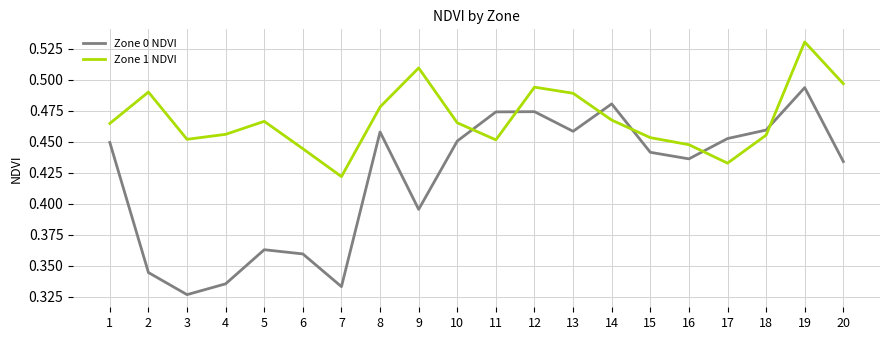

What are all the series names shown in the legend?

Zone 0 NDVI, Zone 1 NDVI